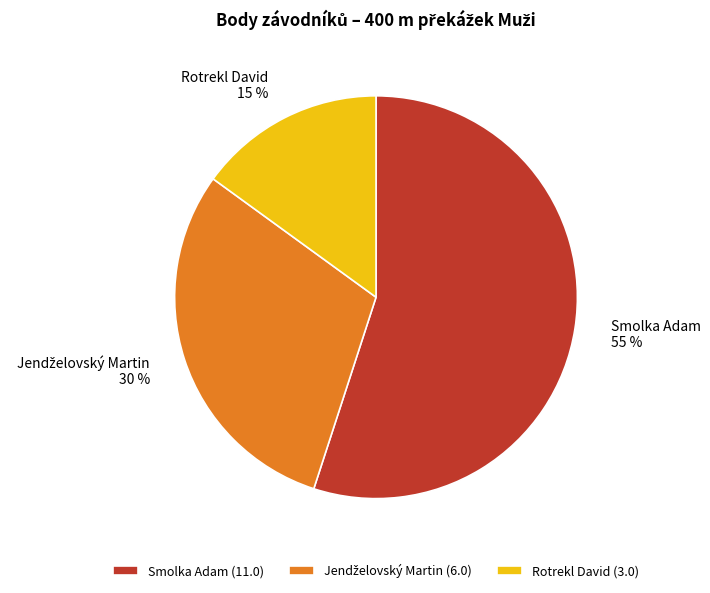

To the nearest percent, what is the average slice percentage?

33%